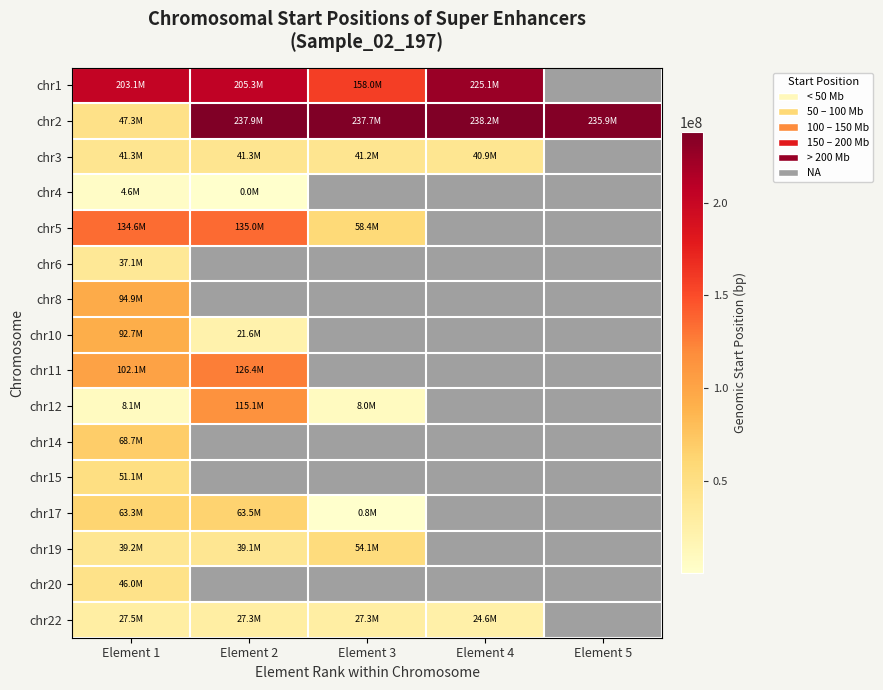

Rank the categories by chr10 value from highest to lowest.

Element 1, Element 2, Element 3, Element 4, Element 5